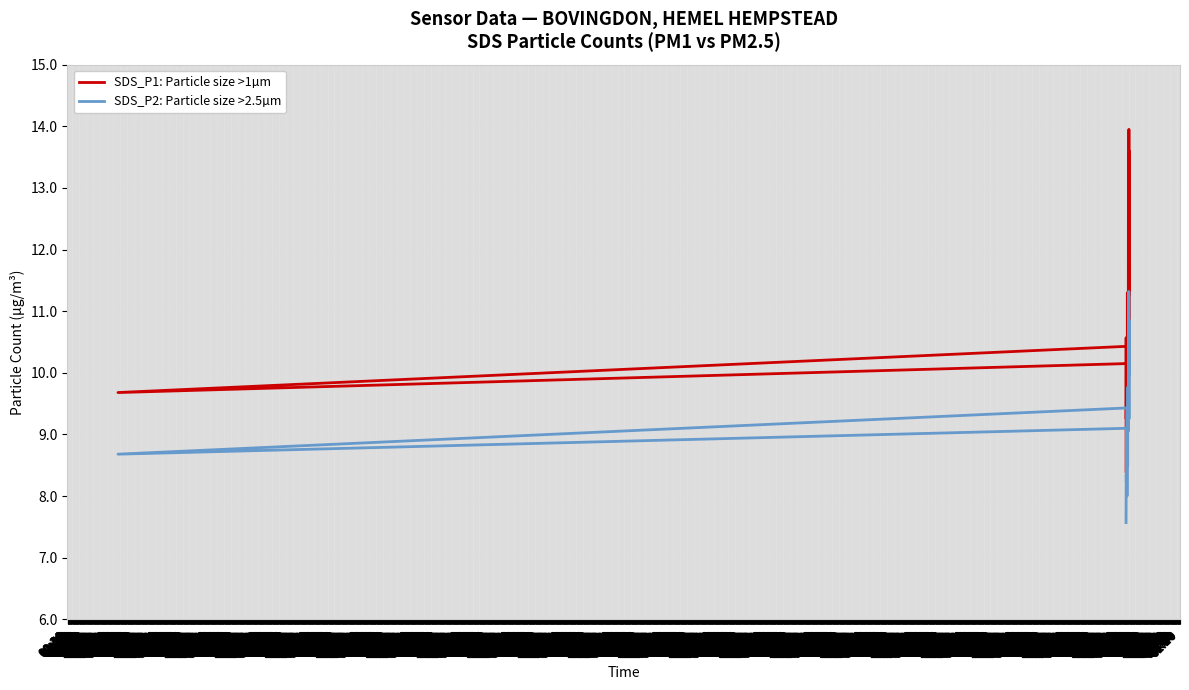

Is it true that SDS_P1: Particle size >1µm equals 17.6 at 02:30?

False